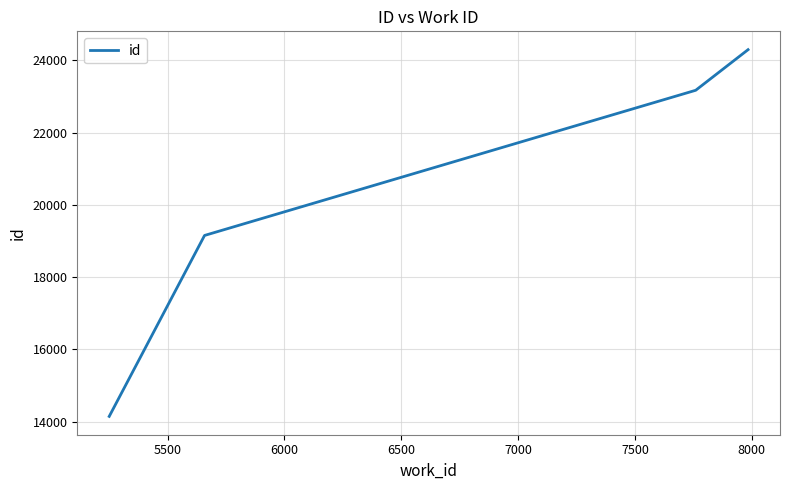

Count the number of categories in the chart.

4